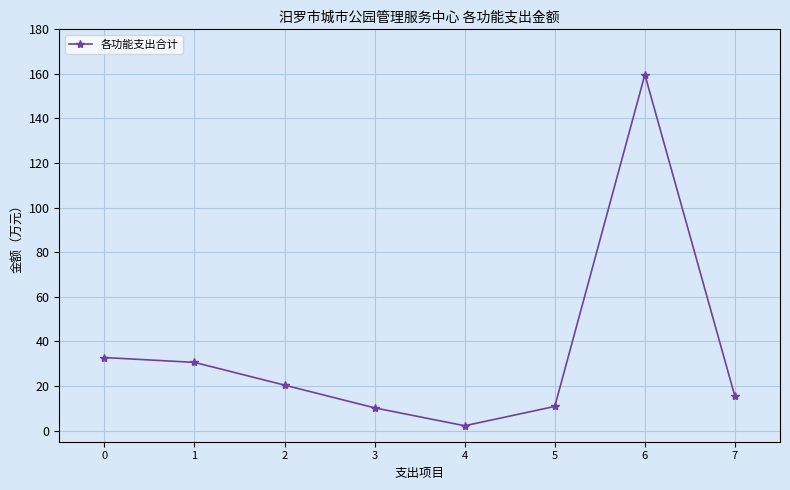

What is the sum of all values?

281.9